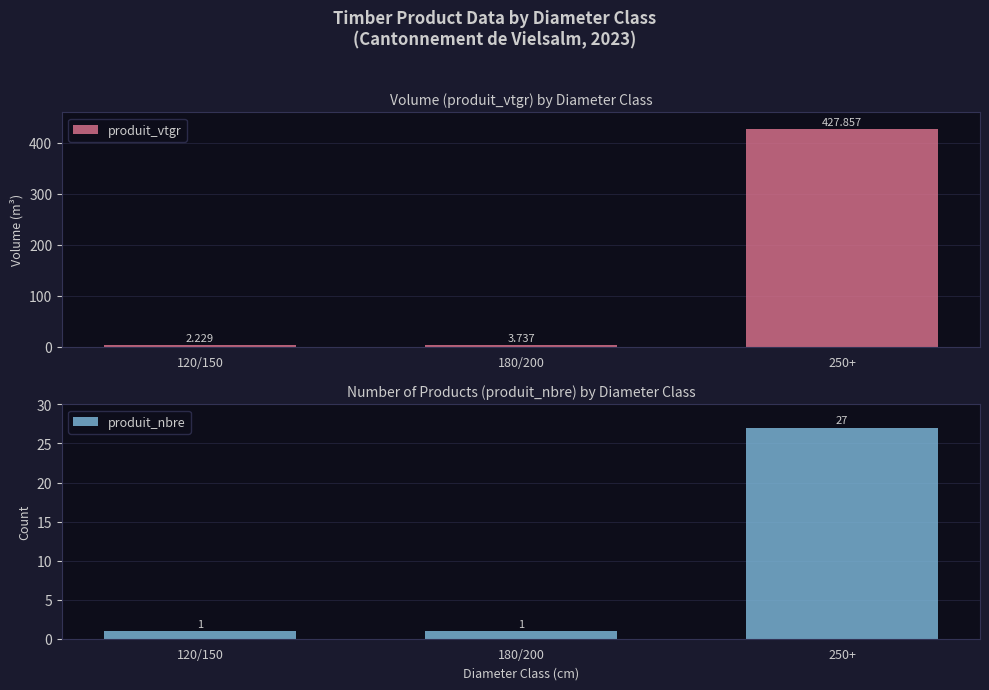

What are all the series names shown in the legend?

produit_vtgr, produit_nbre